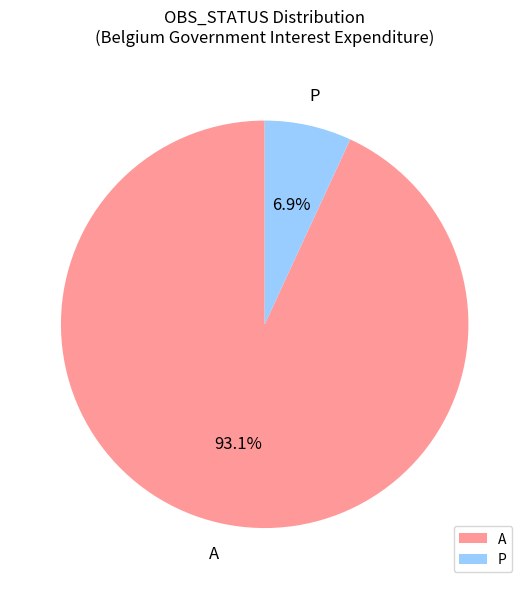

Does any single category account for the majority?

Yes